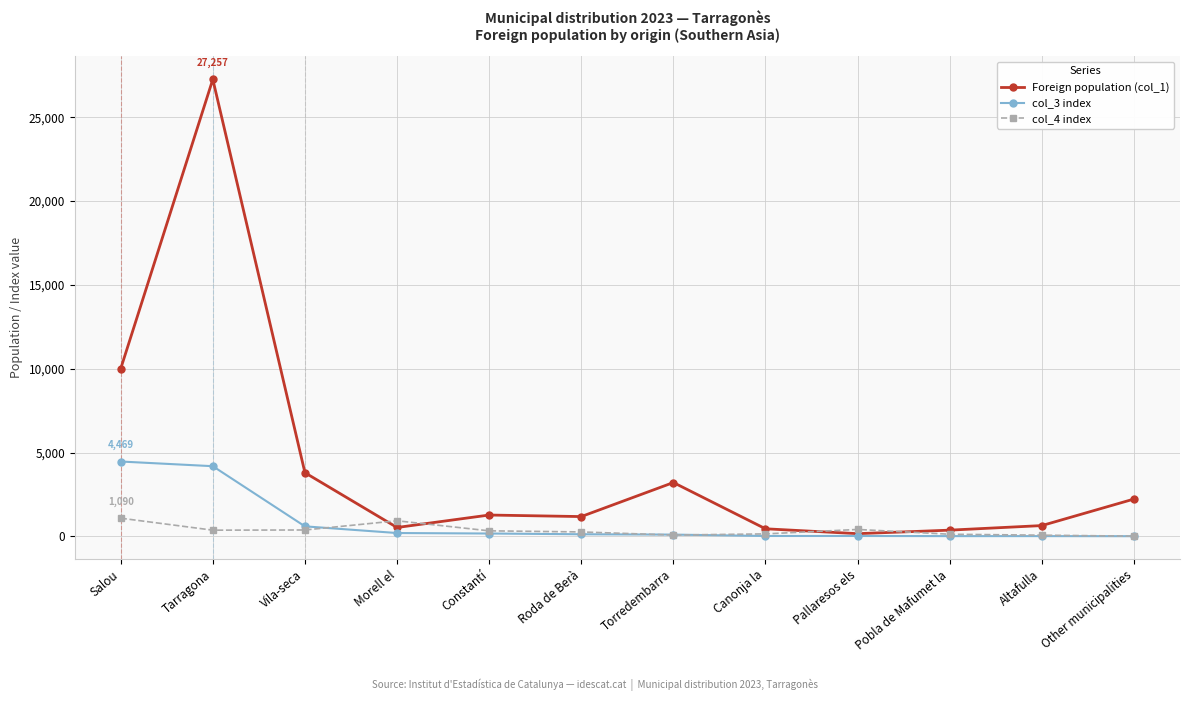

Rank the series by their maximum value, from lowest to highest.

col_4 index, col_3 index, Foreign population (col_1)